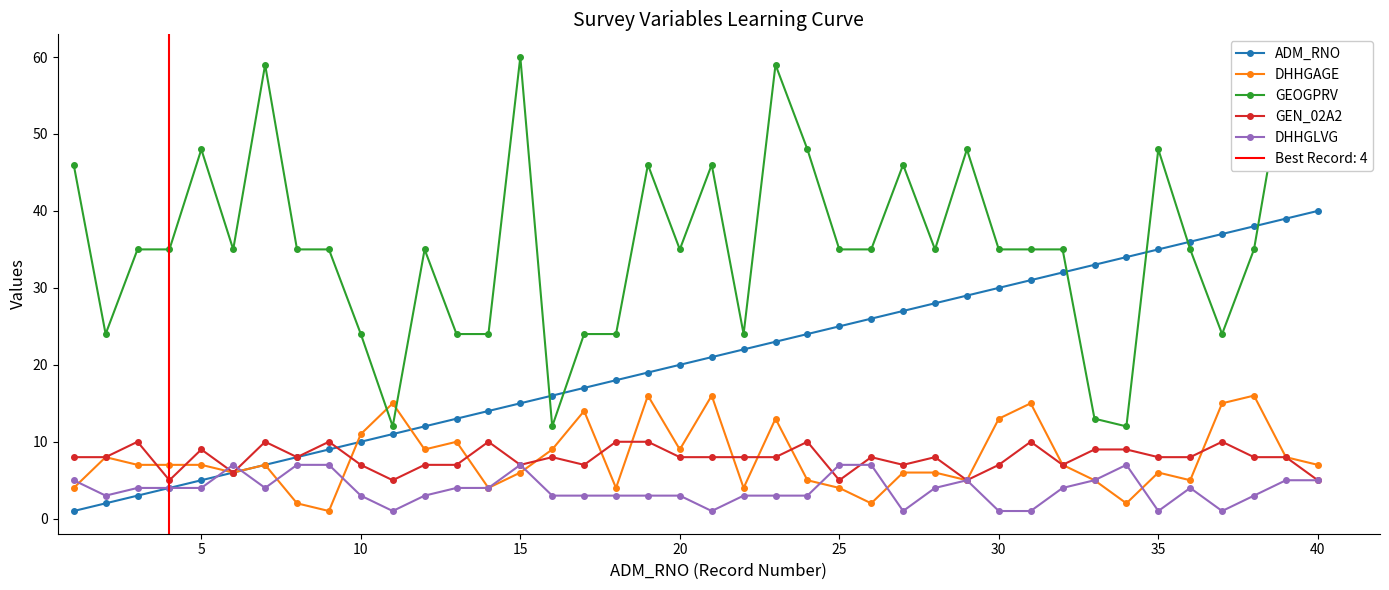

True or false: DHHGAGE has more than 0 points higher than both neighbors.

True